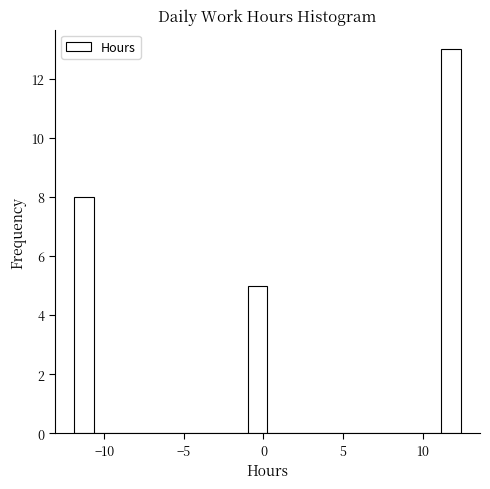

Read against the x-axis, roughly where is the centre of the tallest bar?

12.0